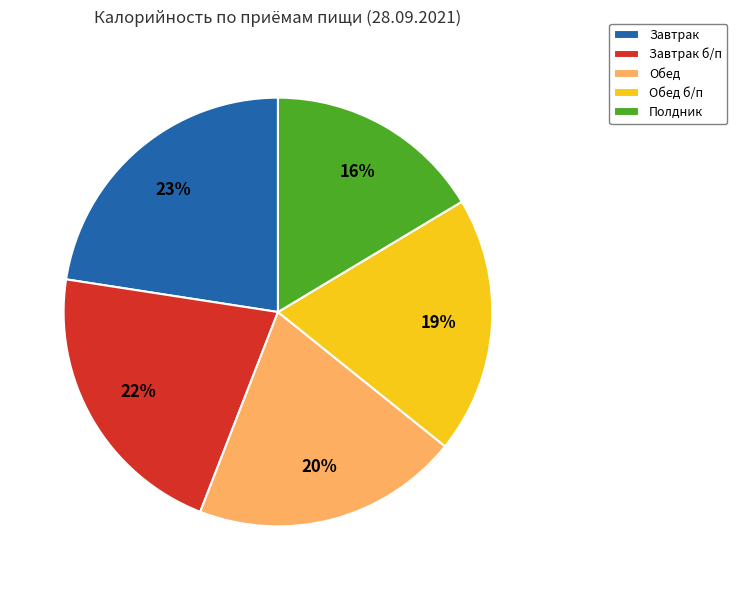

Is the sum of Полдник and Завтрак greater than half?

No